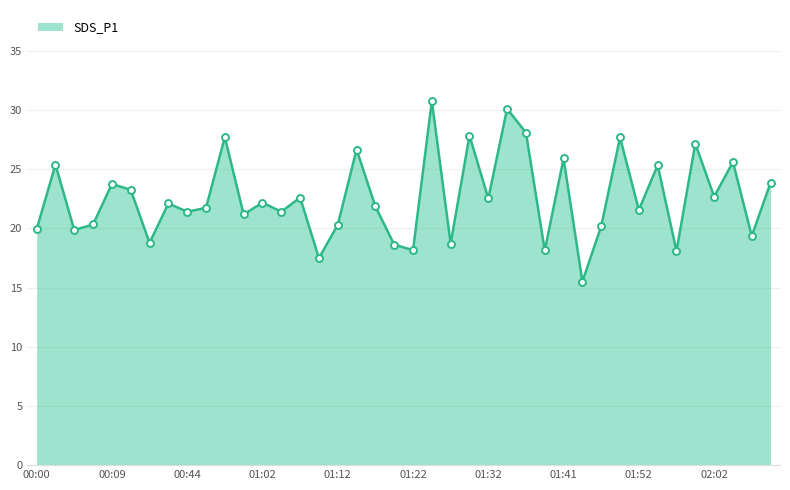

What is the maximum value shown in the chart?

30.8